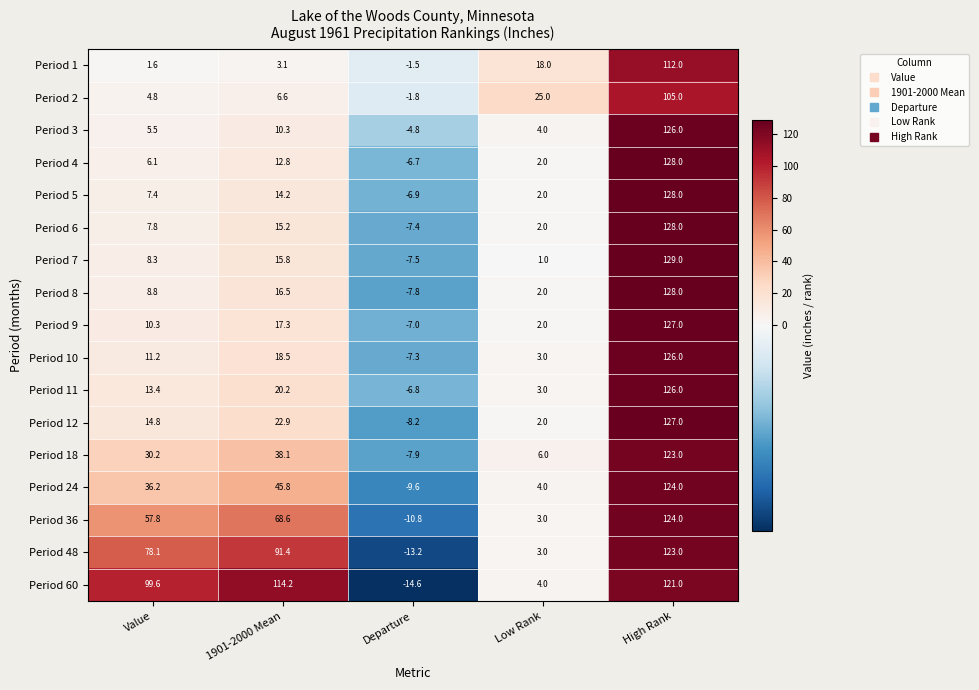

Which series has the widest spread of values?

Period 7